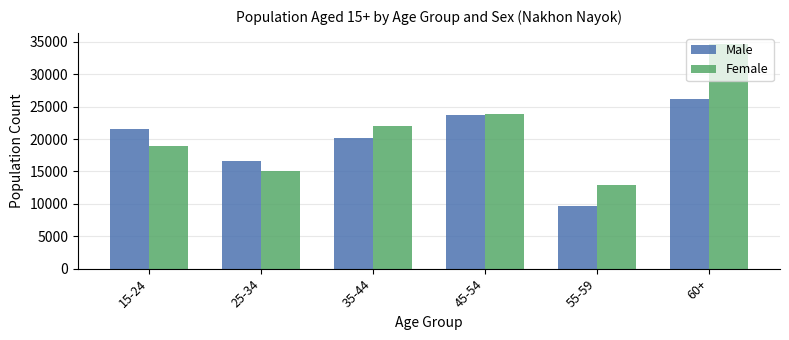

Is the value of Female at 45-54 greater than the value of Male at 60+?

No